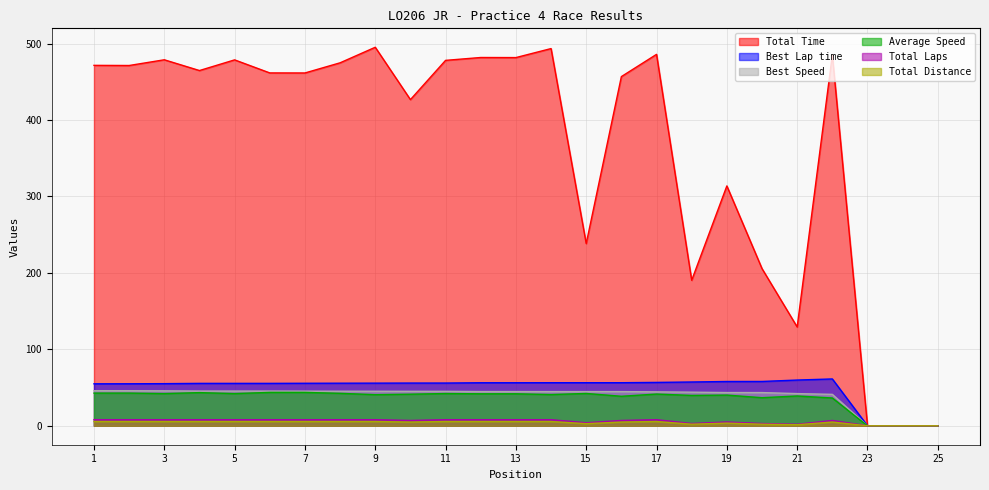

What value does the Total Time series have at 14?

493.4